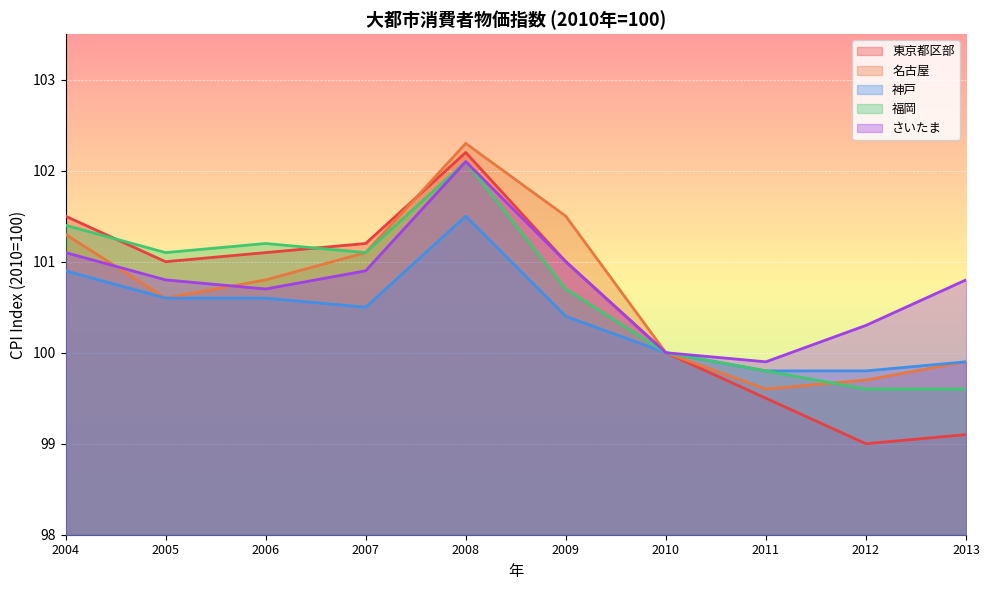

How many data points in 神戸 are above 100?

6